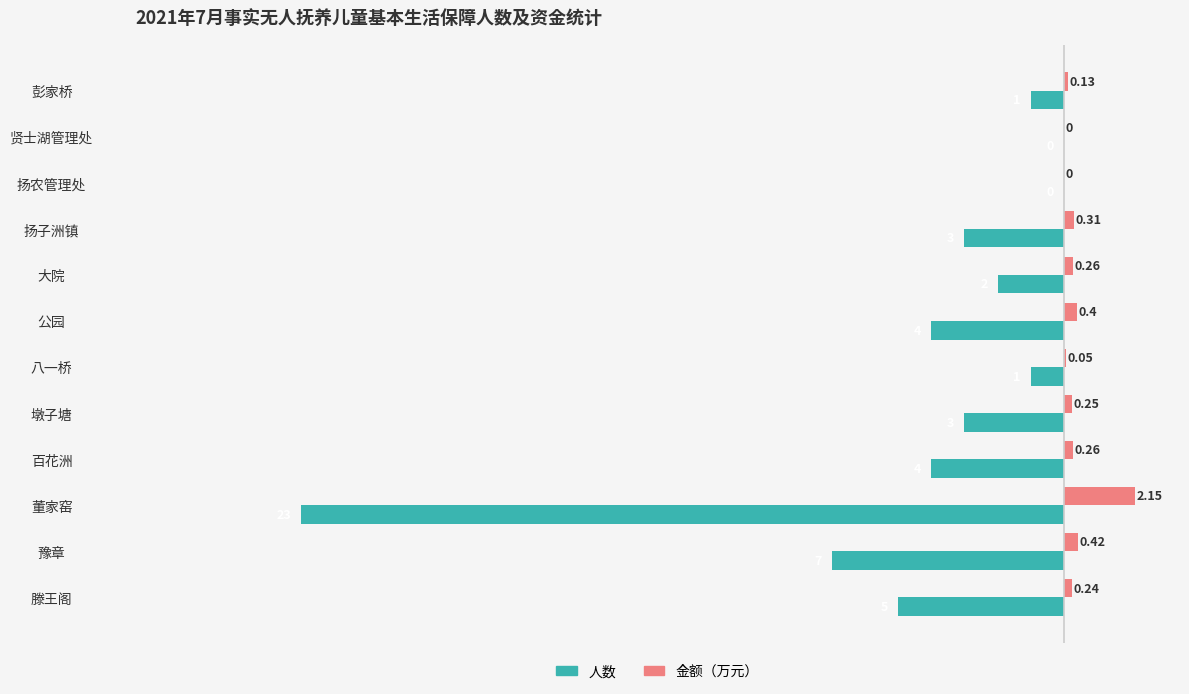

At which category does the chart reach its peak across all series?

董家窑